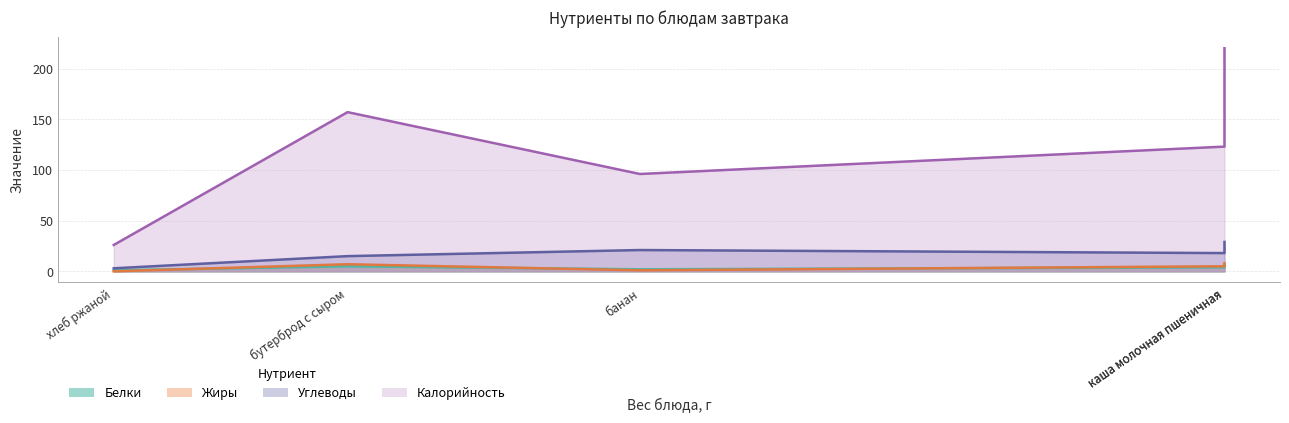

What are all the series names shown in the legend?

Белки, Жиры, Углеводы, Калорийность